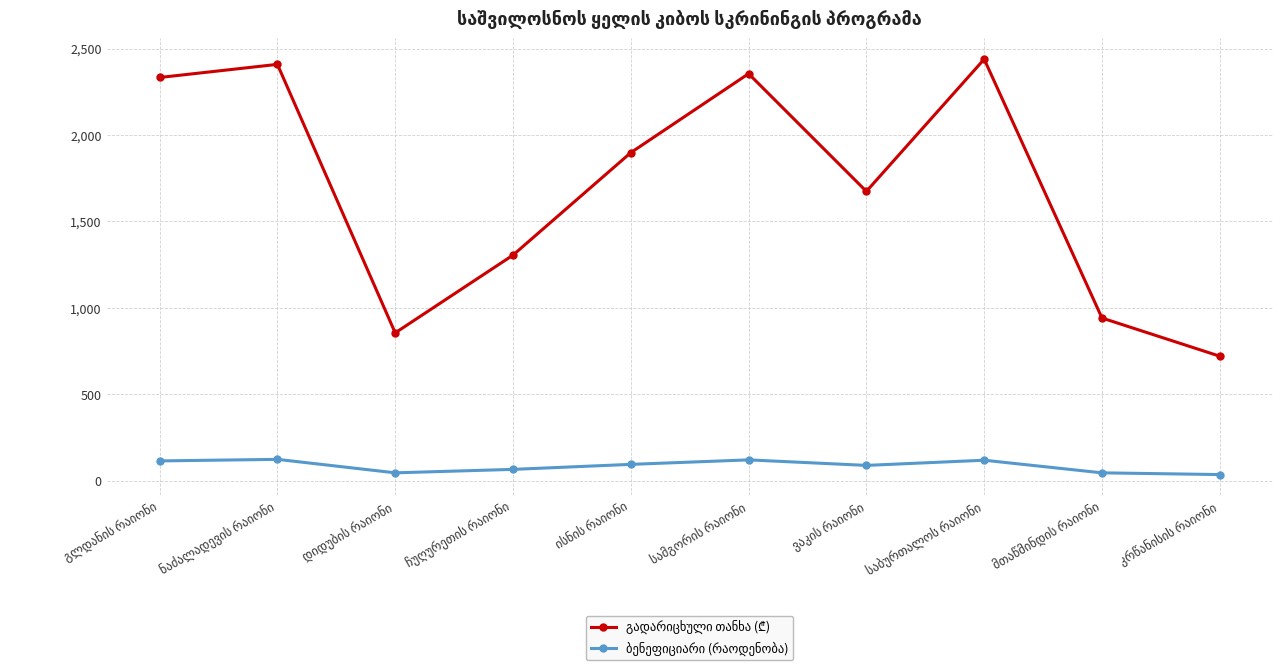

At how many categories does at least one series exceed 1502?

6